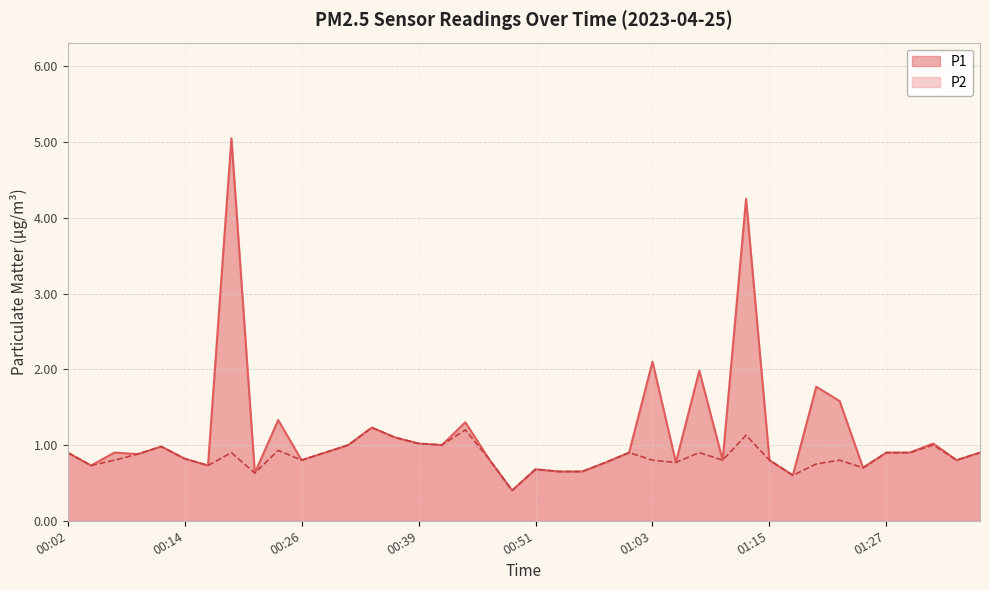

At which label is P1 closest to 2?

01:08